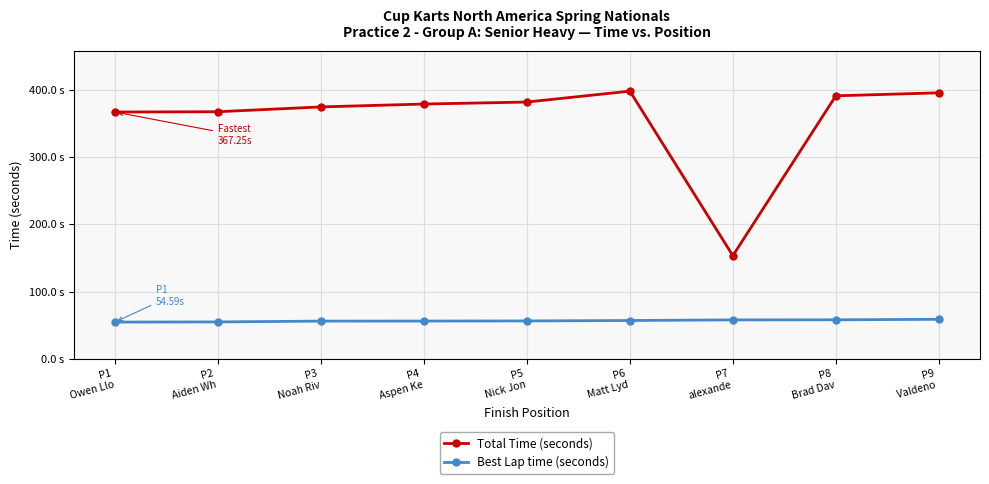

What are all the series names shown in the legend?

Total Time (seconds), Best Lap time (seconds)